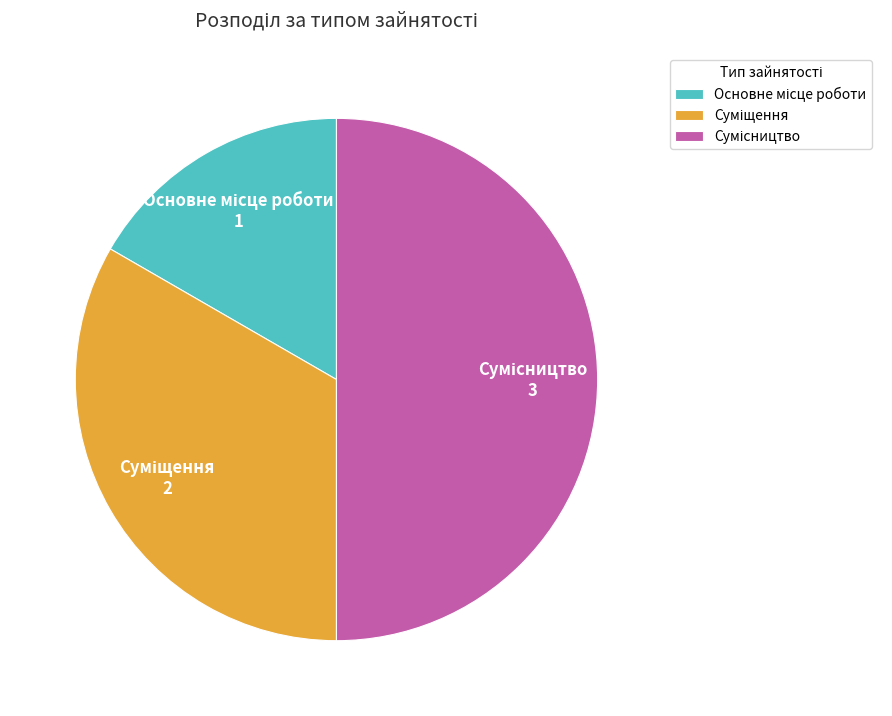

What percentage is the Суміщення slice, to the nearest percent?

33%